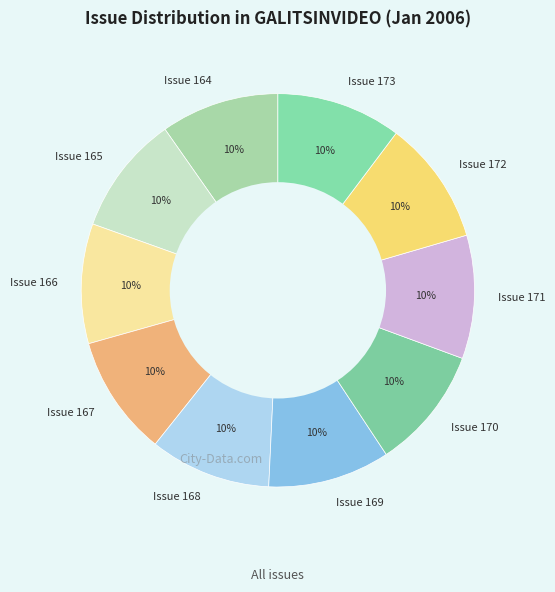

Is it true that Issue 169 is 1% of the pie?

False